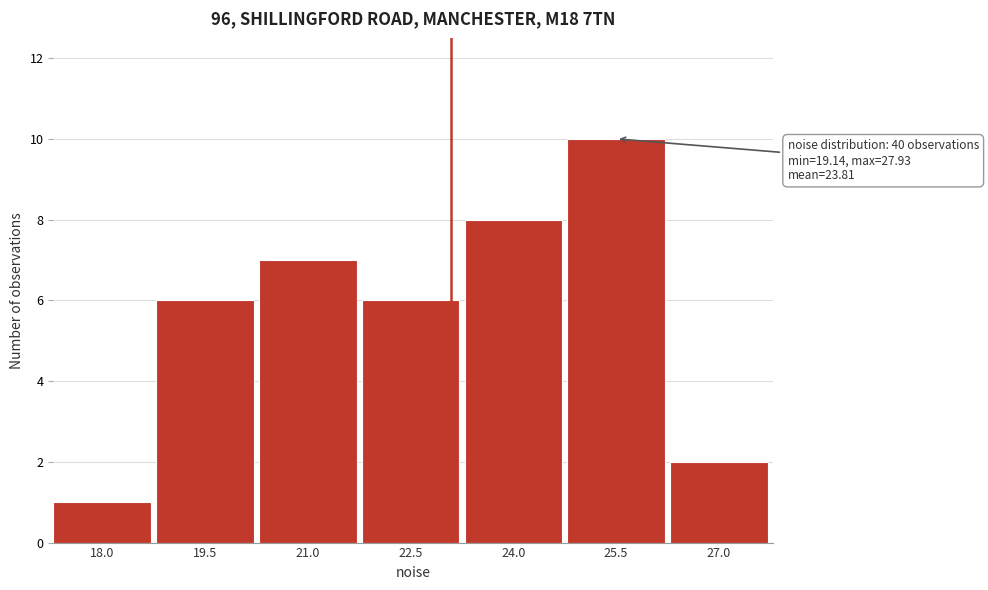

Reading left to right, transcribe all the data shown in this chart.

18.0=1	19.5=6	21.0=7	22.5=6	24.0=8	25.5=10	27.0=2